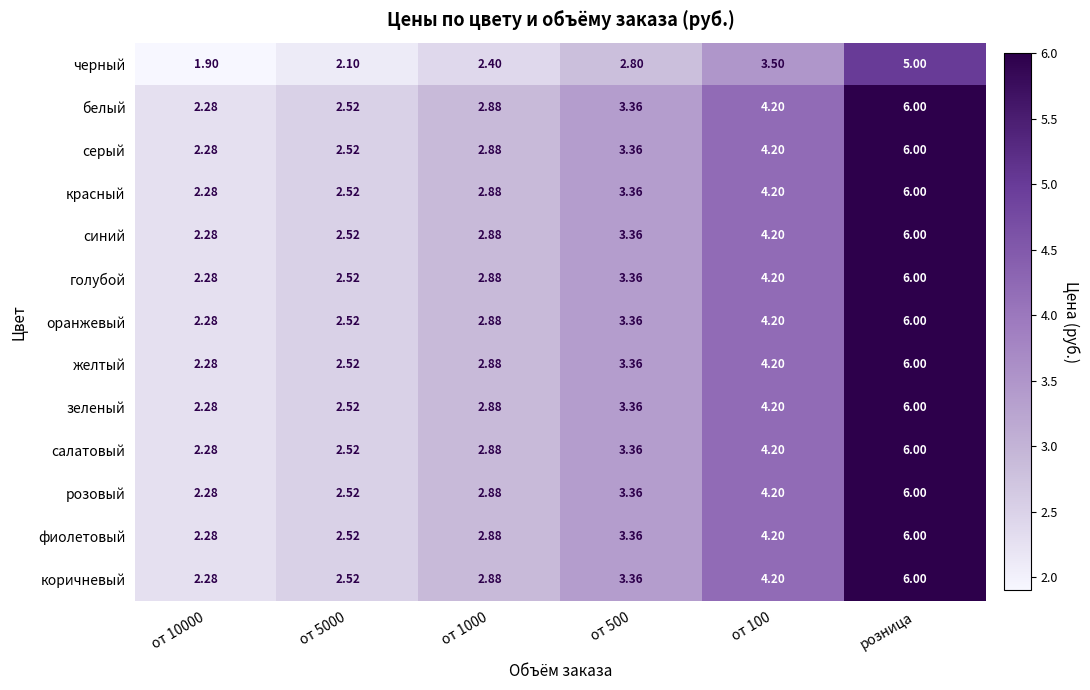

At which category does the chart reach its peak across all series?

розница